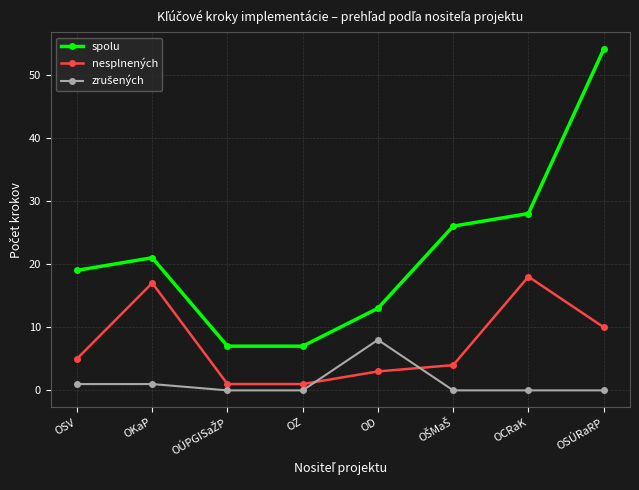

Where is the first local maximum for spolu?

OKaP